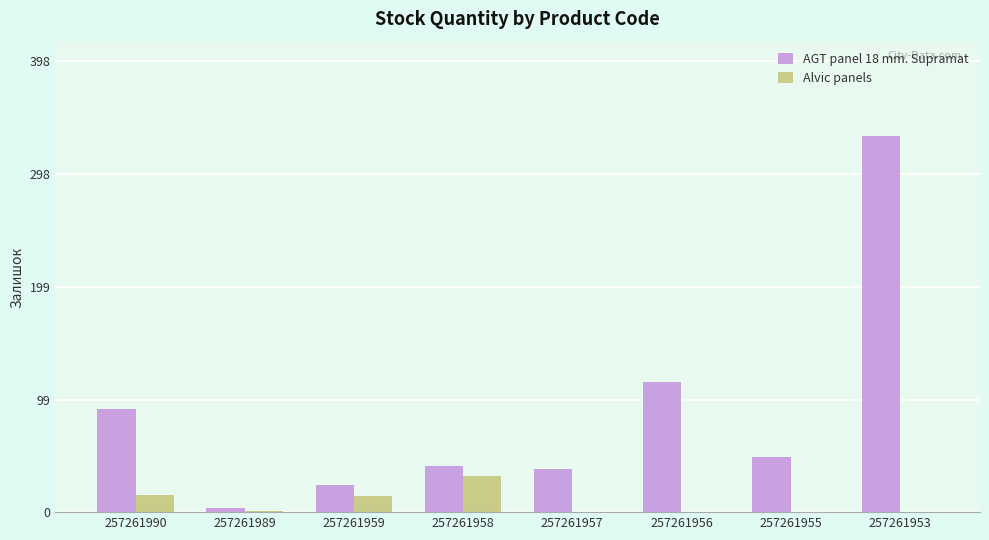

Is the value of AGT panel 18 mm. Supramat at 257261957 greater than the value of Alvic panels at 257261956?

Yes